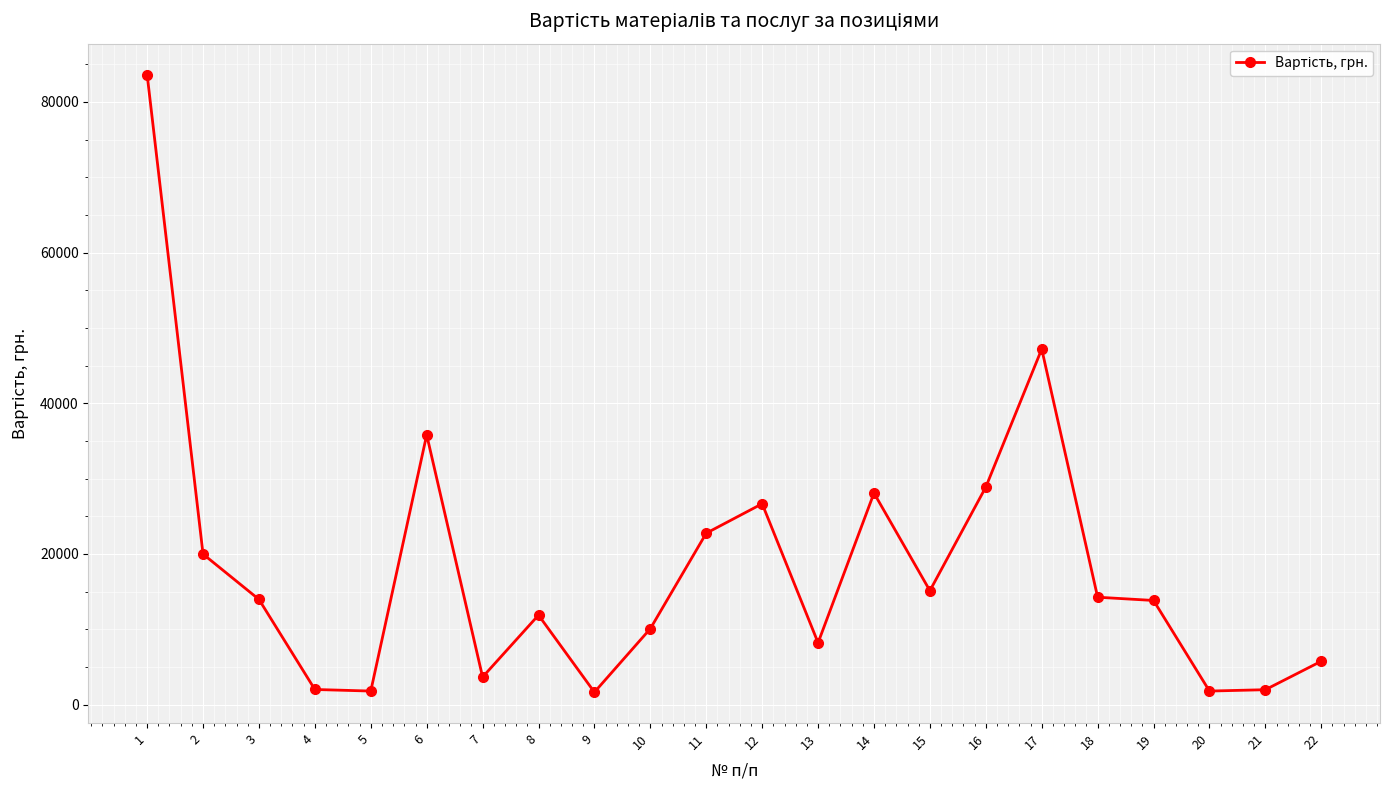

What is the value of the 15th point from the left?

15120.0